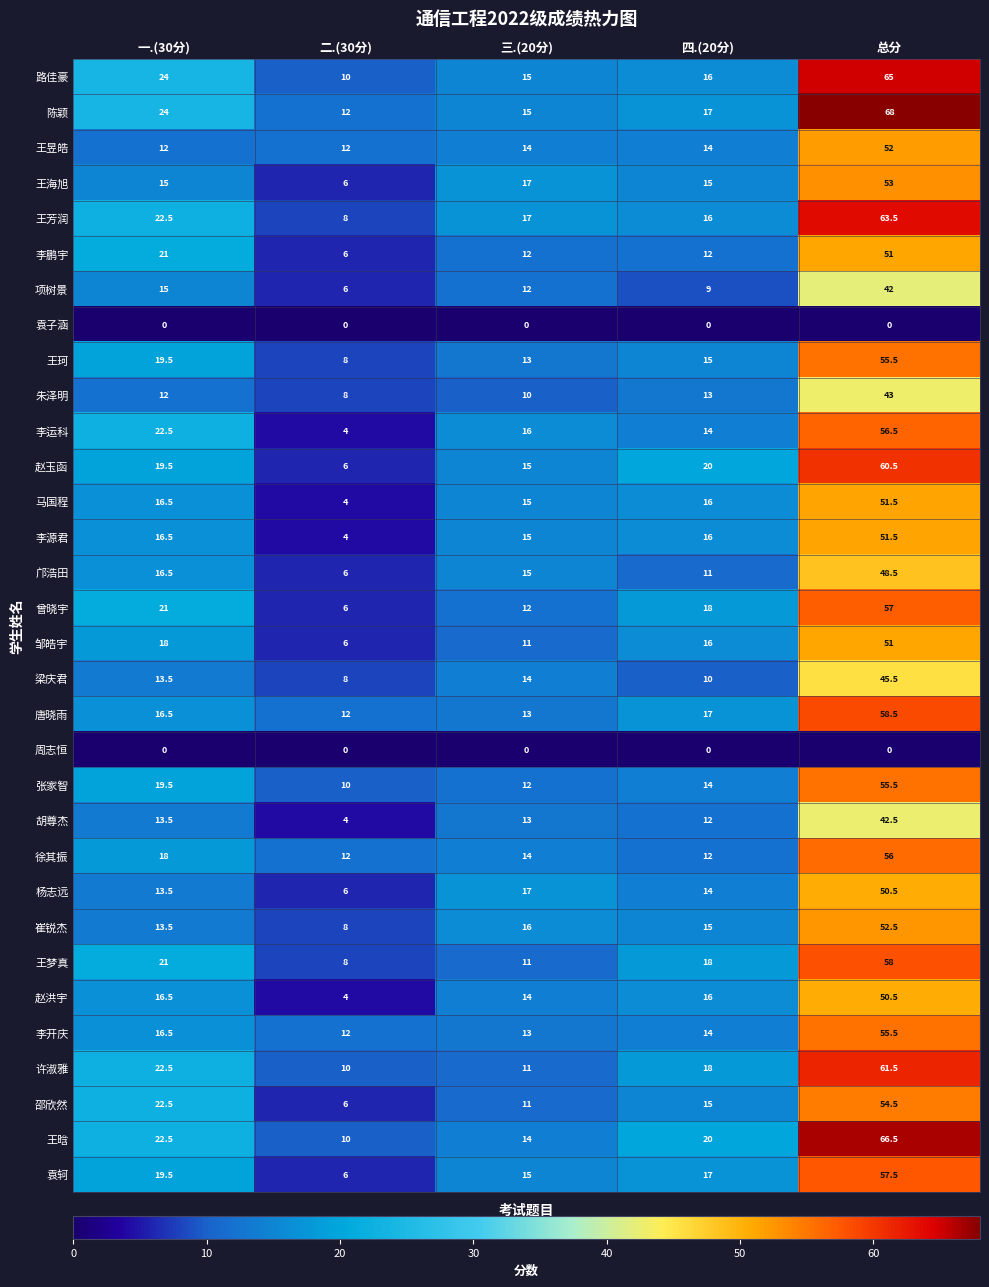

What value does the 唐晓雨 series have at 四.(20分)?

17.0